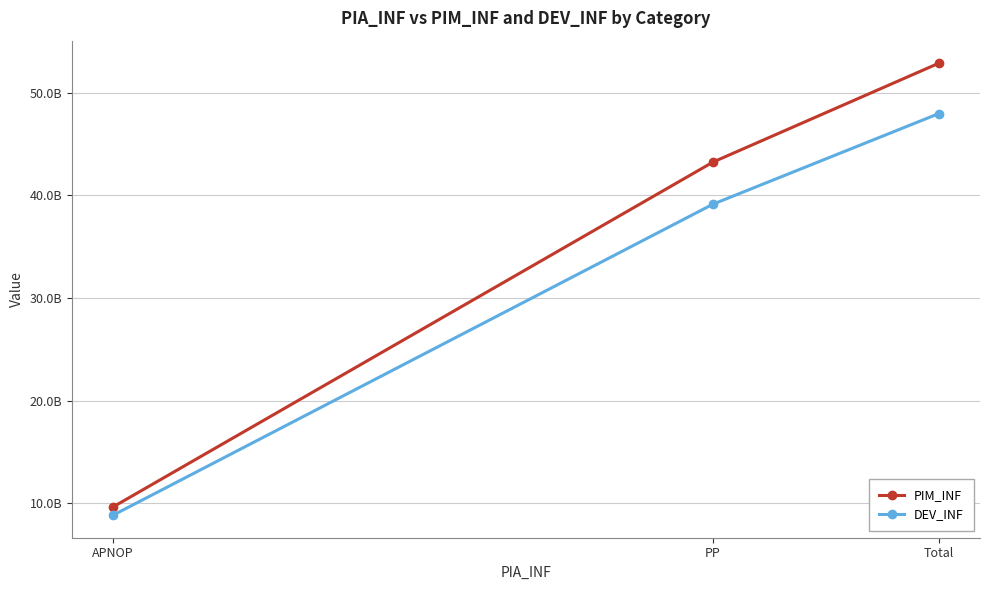

List the labels in order of DEV_INF value, smallest first.

APNOP, PP, Total